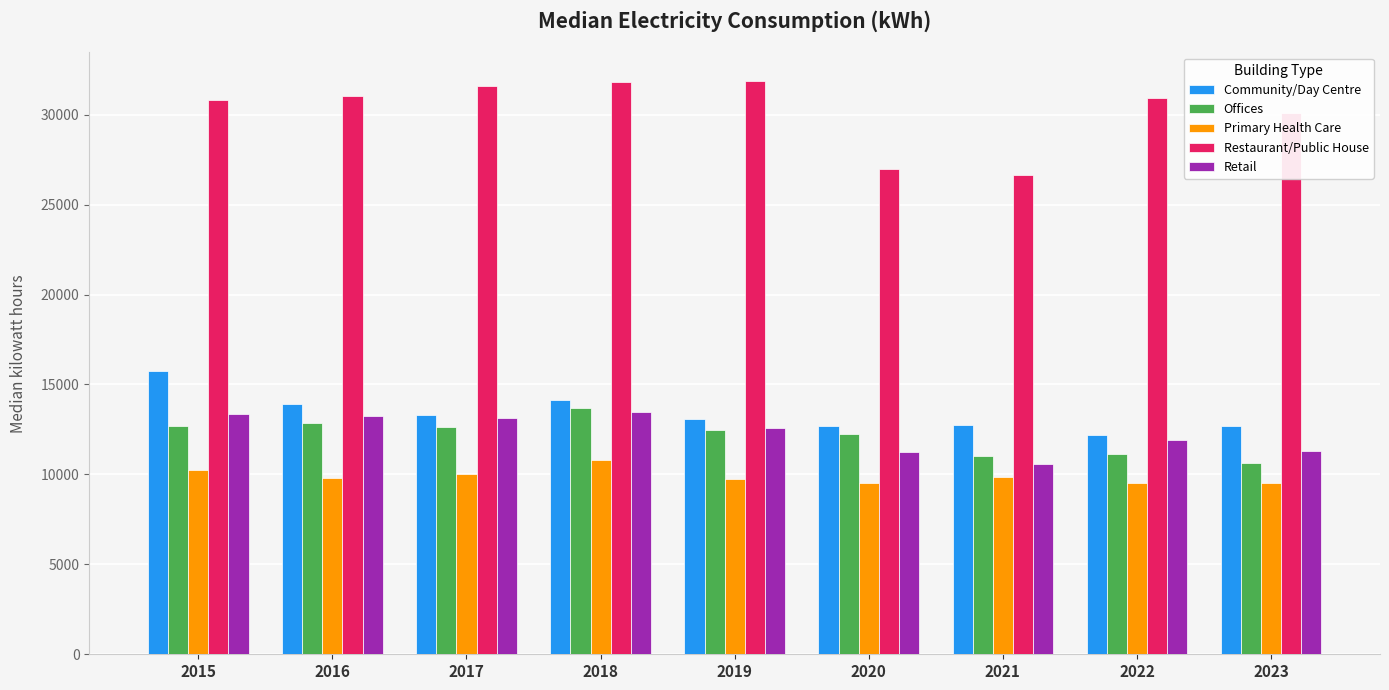

What is the minimum value shown in the chart?

9497